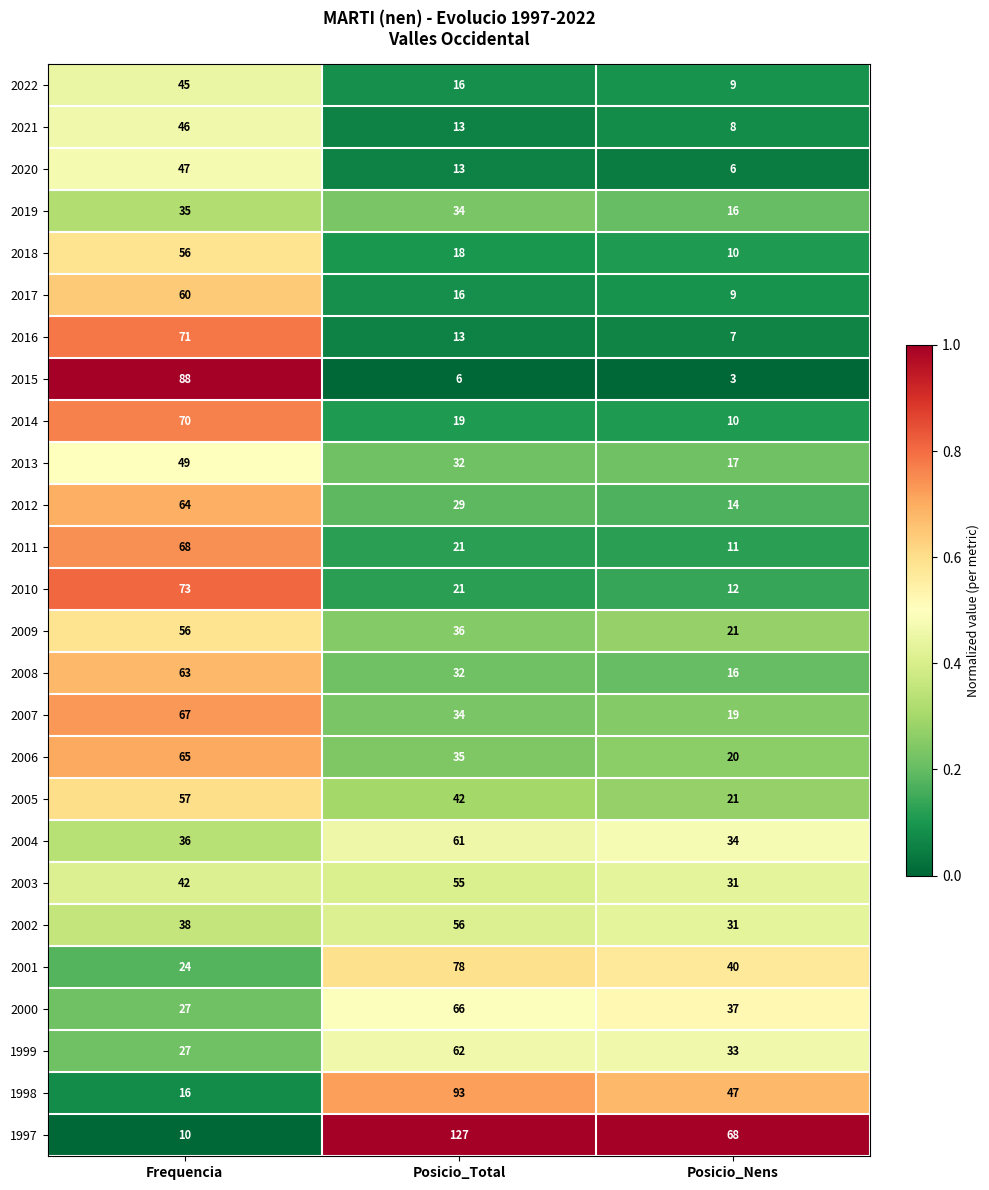

Where is 1999 nearest to the value 44?

Posicio_Nens